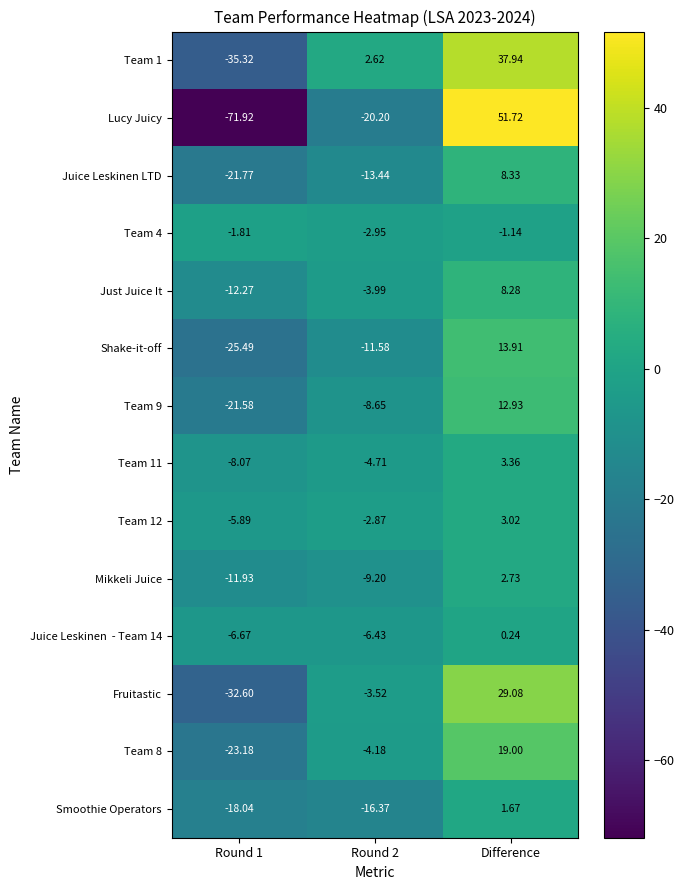

Which series changed the most between Round 1 and Difference?

Lucy Juicy